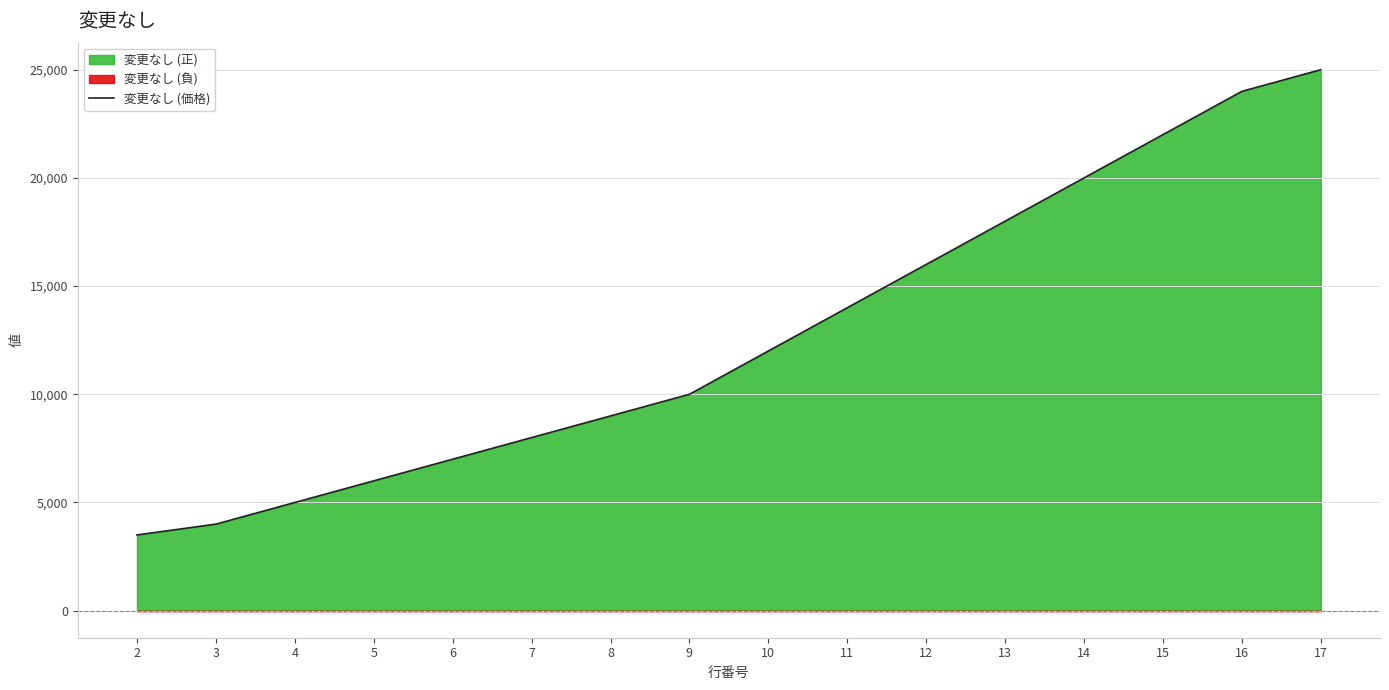

At which category does the chart reach its minimum across all series?

2